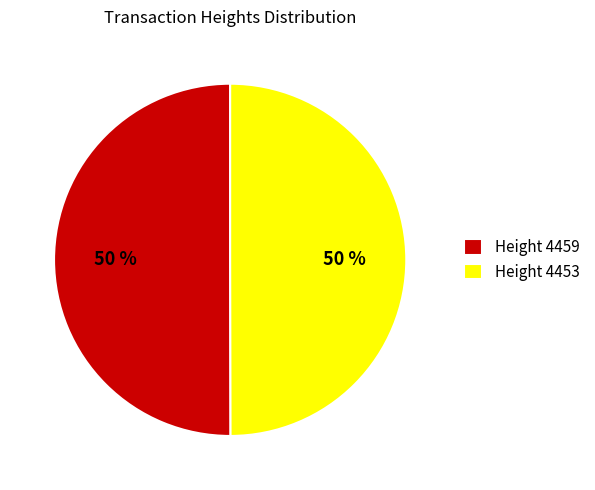

True or false: Height 4453 accounts for 50% of the total.

True